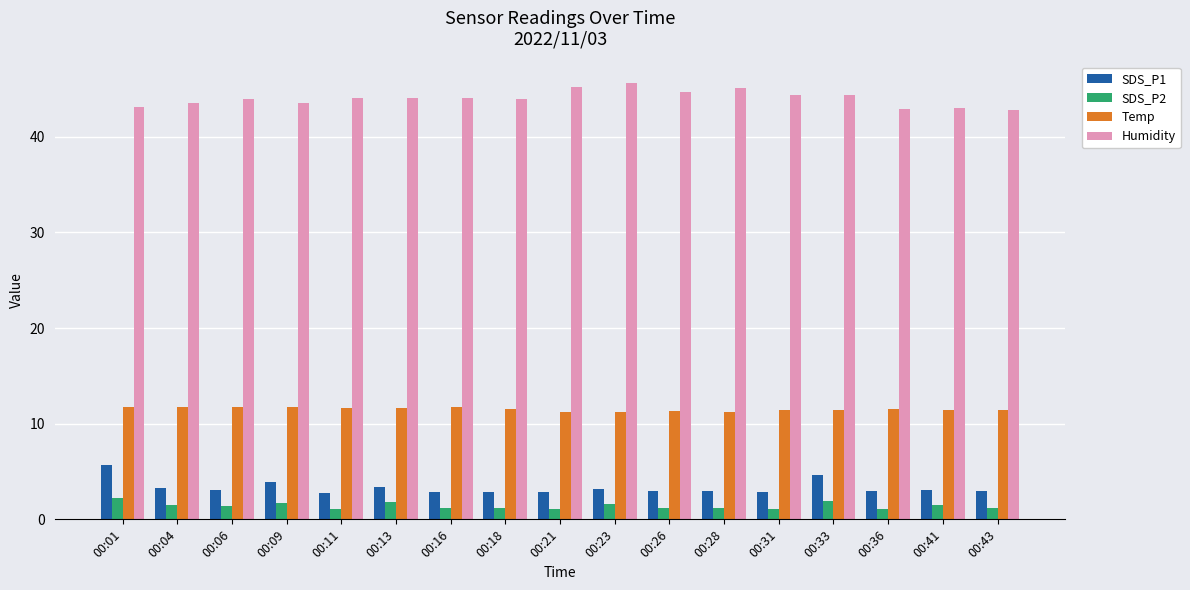

How many bars are there in each group?

4